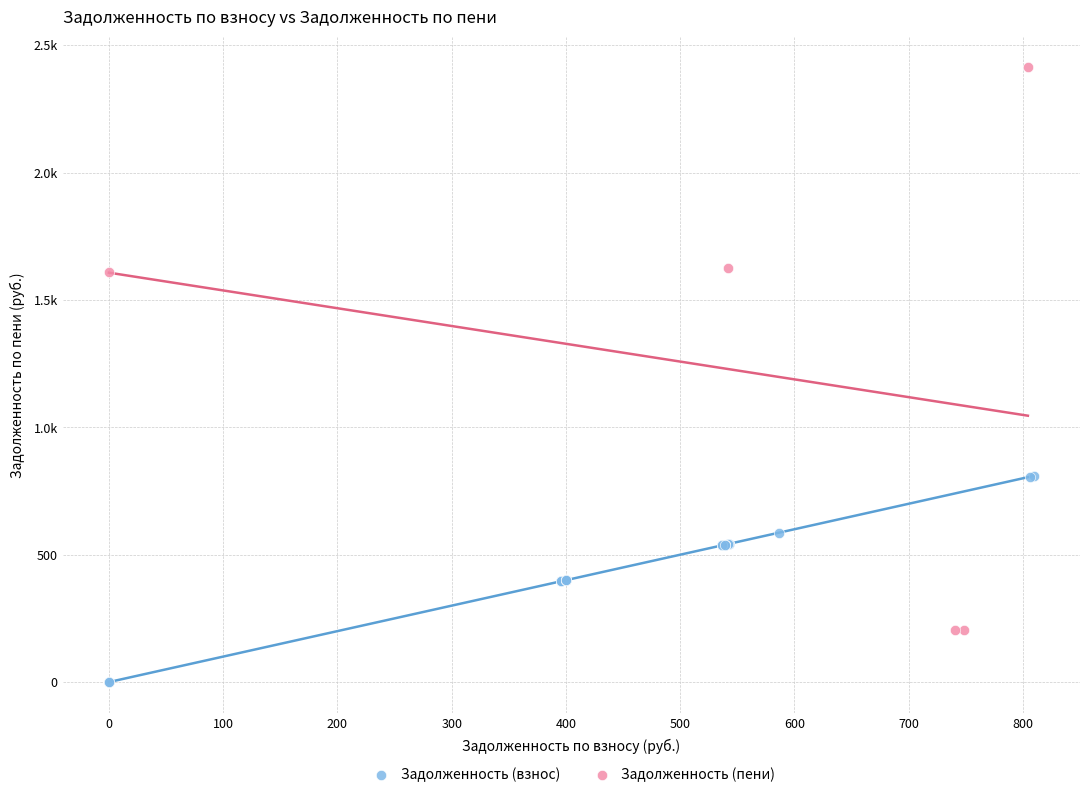

What are all the series names shown in the legend?

Задолженность (взнос), Задолженность (пени)